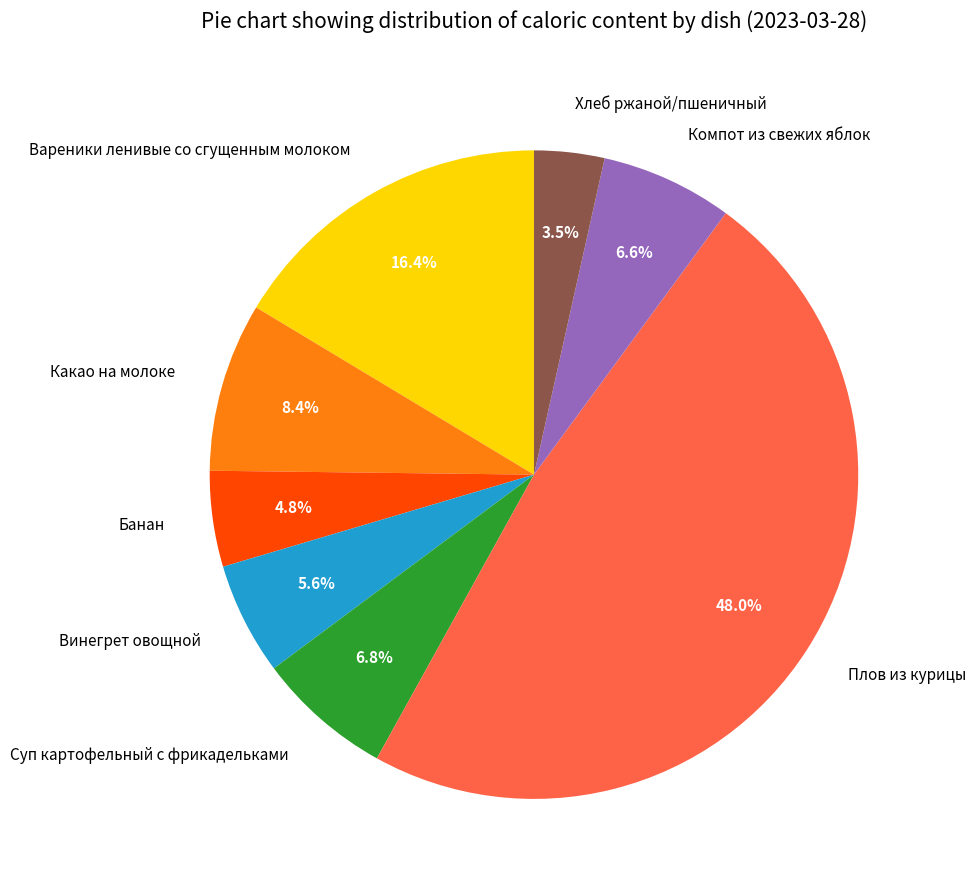

How many segments does this pie chart have?

8